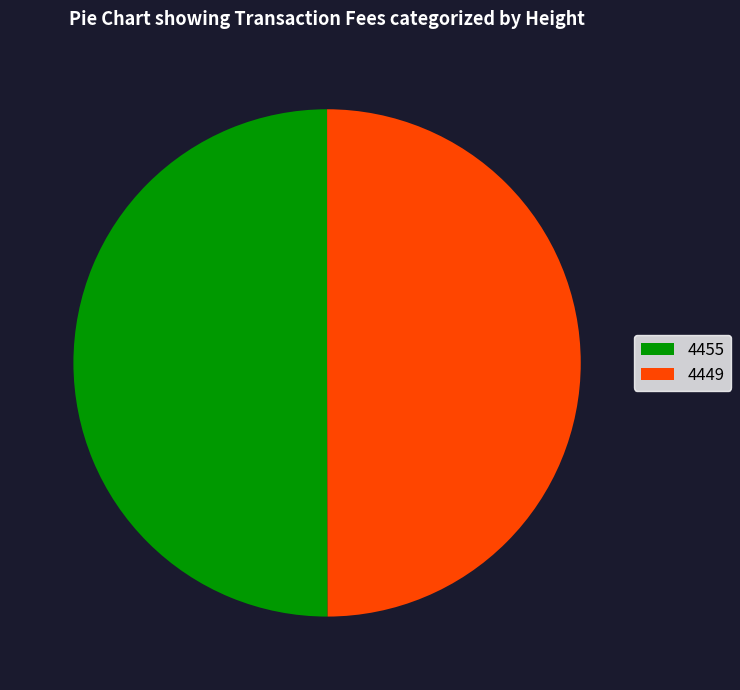

Is it true that 4449 is 50% of the pie?

True